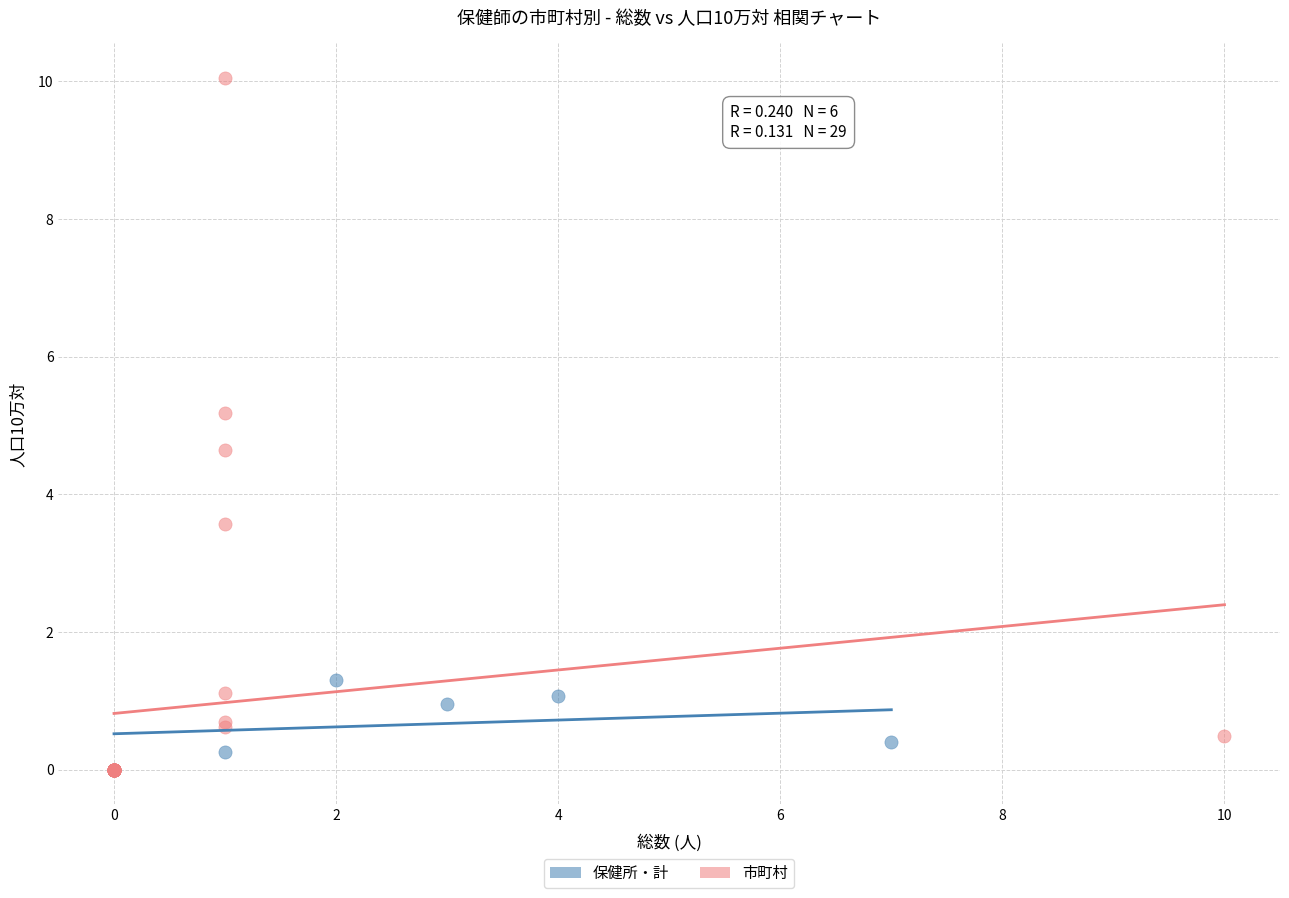

Which series has the largest Y range (max minus min)?

市町村